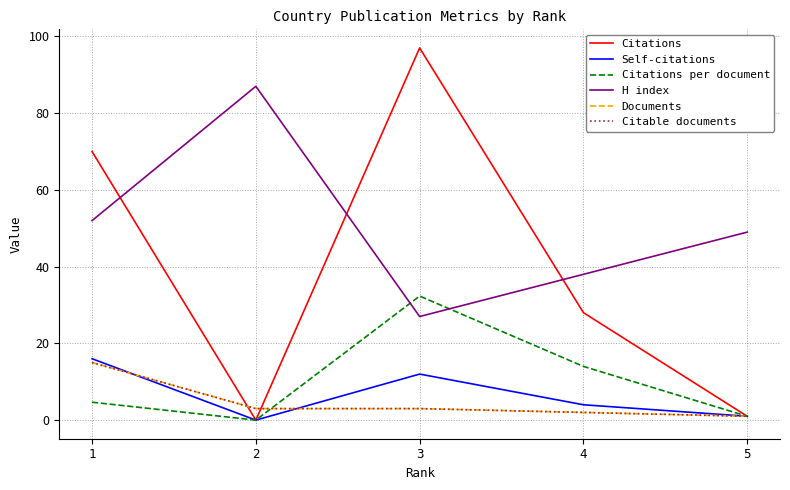

Does the chart have visible grid lines?

Yes